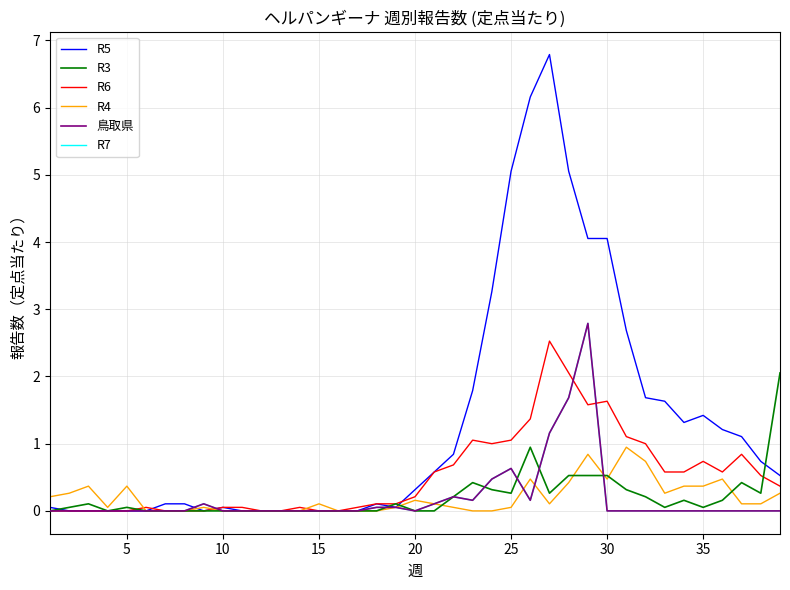

Does the chart have visible grid lines?

Yes